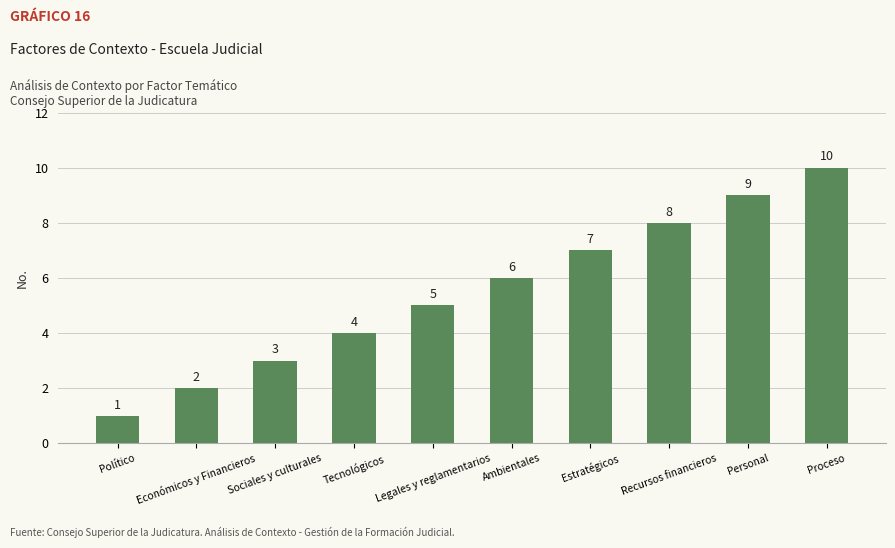

What is the difference between the second highest and second lowest values?

7